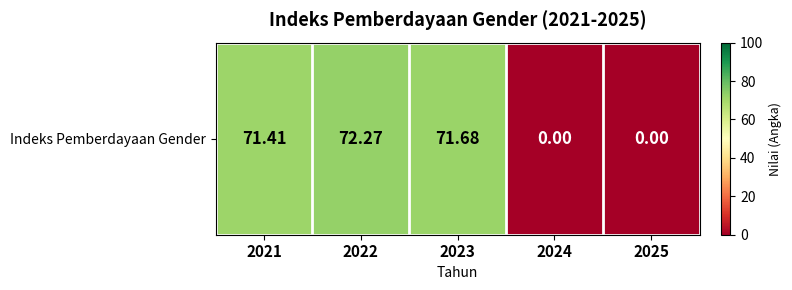

Reading left to right, what are all the values shown in this chart?

71.4	72.3	71.7	0.0	0.0